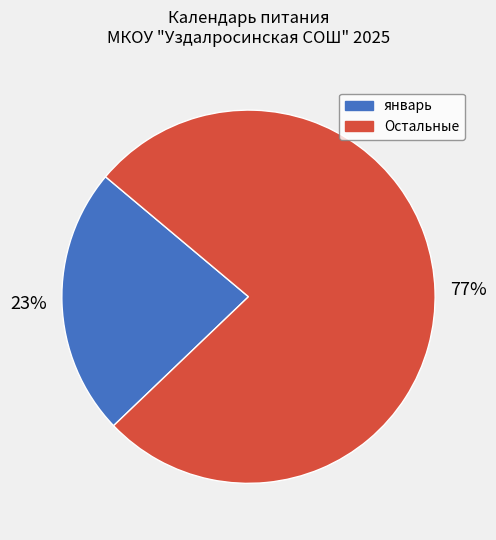

To the nearest percent, what is the average slice percentage?

50%